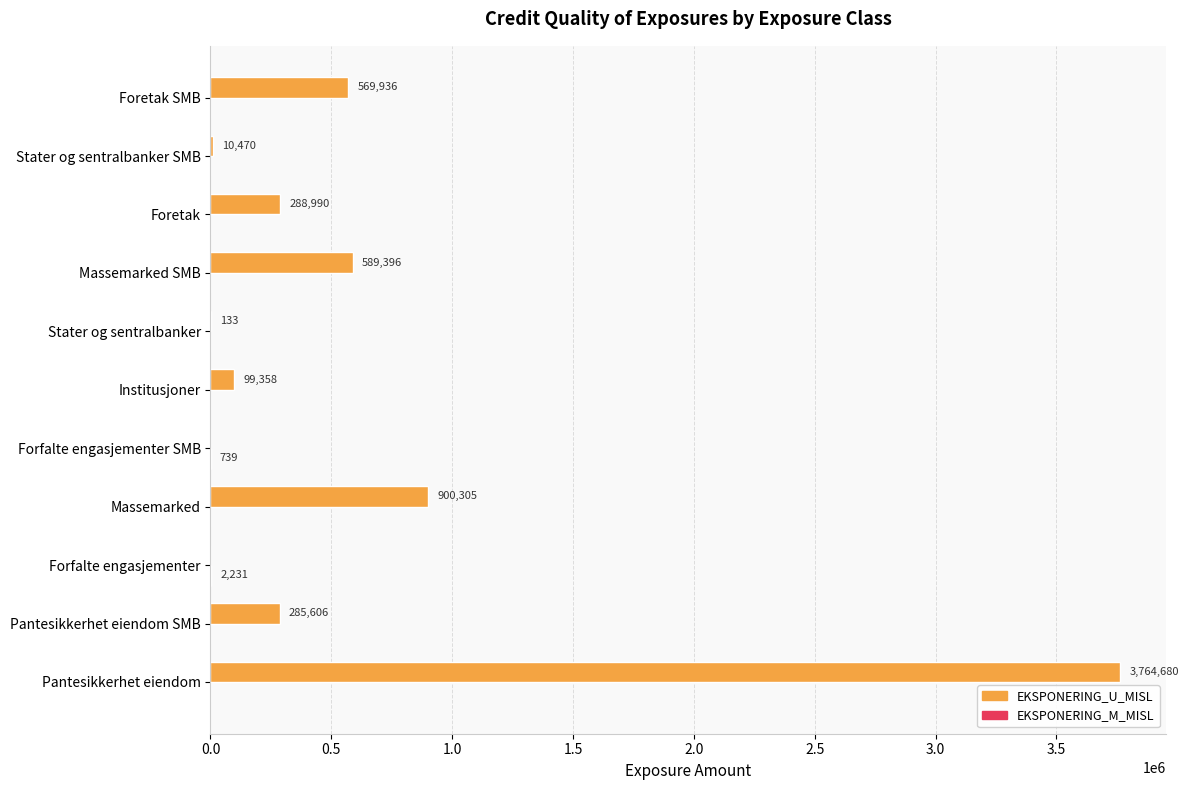

At which category does the chart reach its peak across all series?

Pantesikkerhet eiendom